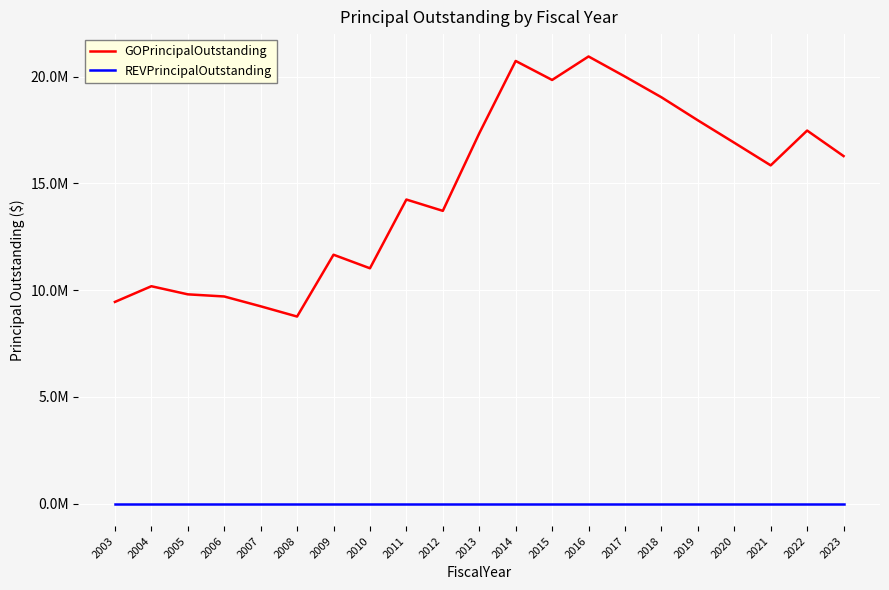

What are all the series names shown in the legend?

GOPrincipalOutstanding, REVPrincipalOutstanding